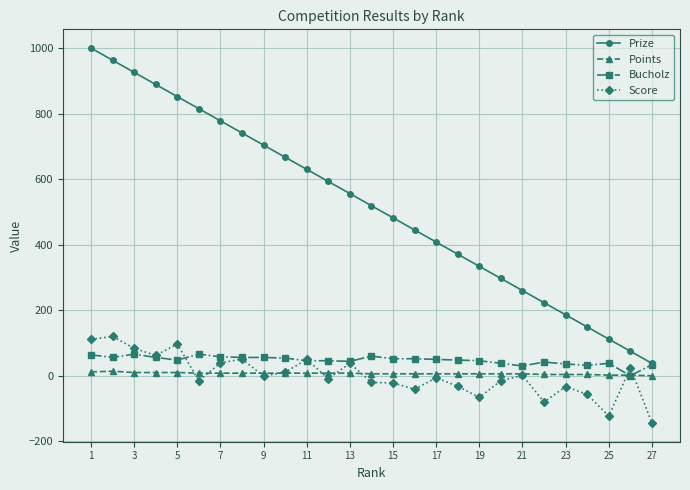

What is the maximum value for Score?

120